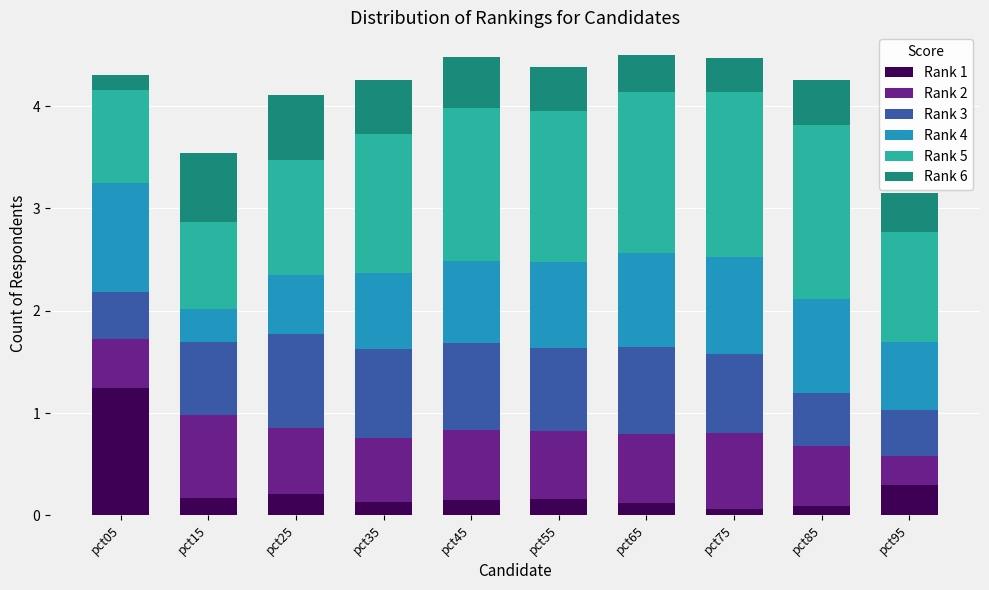

Does the chart contain any negative values?

No